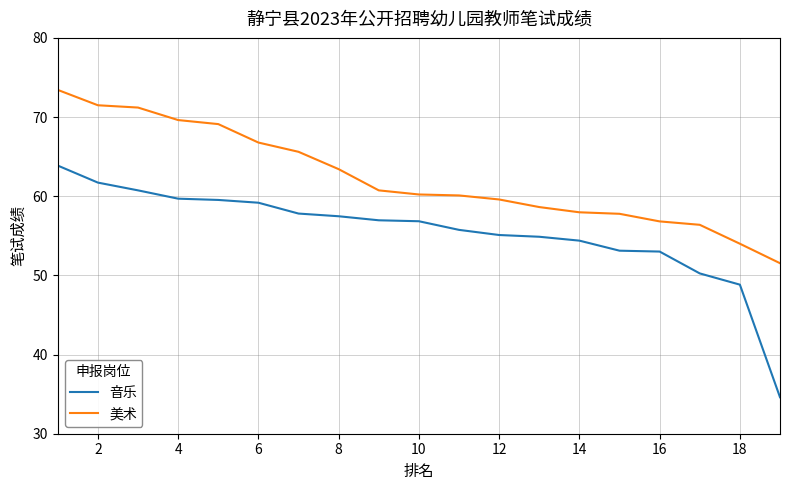

List the series in order of their overall mean, lowest first.

音乐, 美术